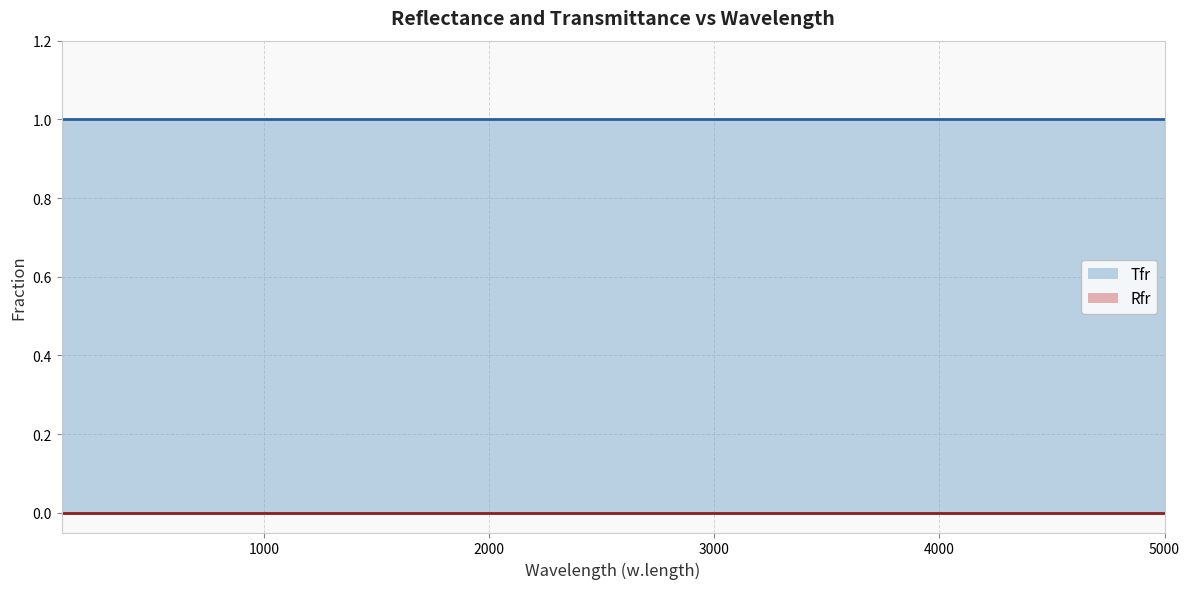

What is the total value across all series at 4999?

1